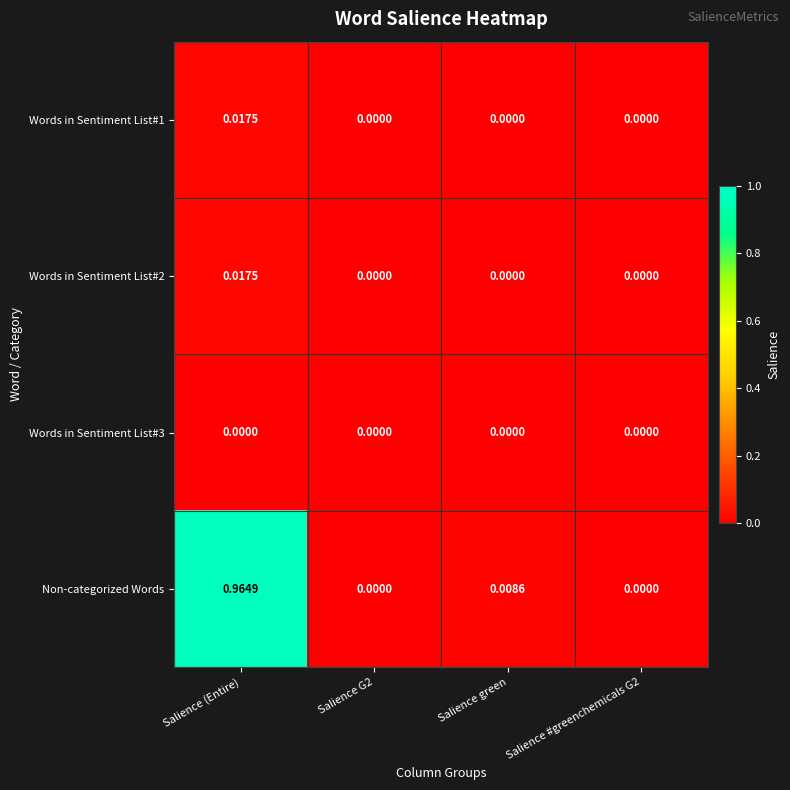

Is the value of Words in Sentiment List#1 at Salience (Entire) greater than the value of Words in Sentiment List#3 at Salience green?

Yes